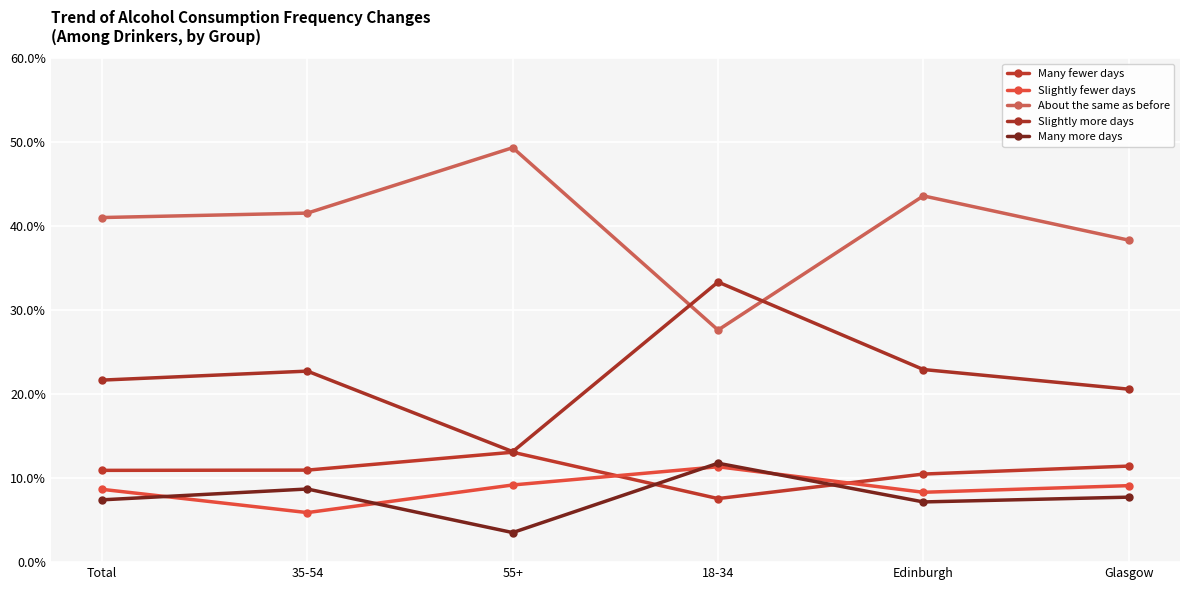

What is the average value of the Many more days series?

7.7